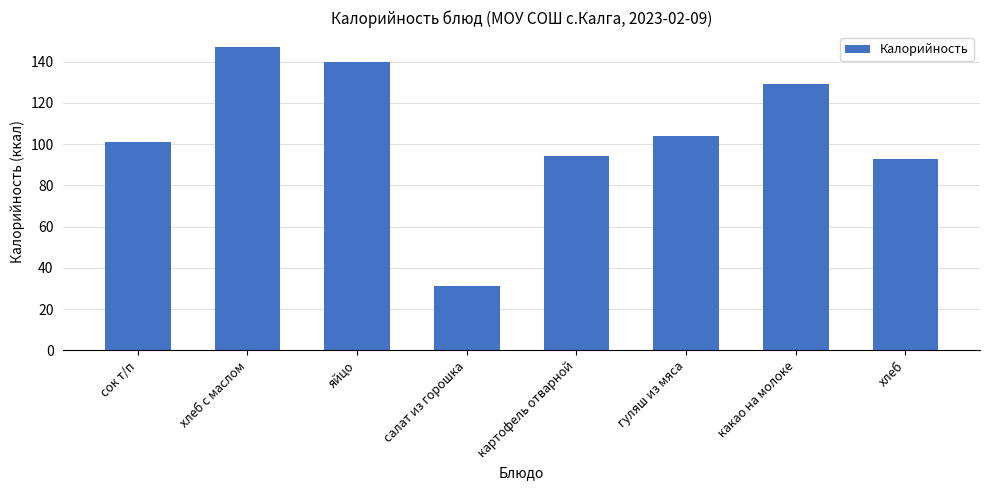

What is the change in value from салат из горошка to картофель отварной?

+63